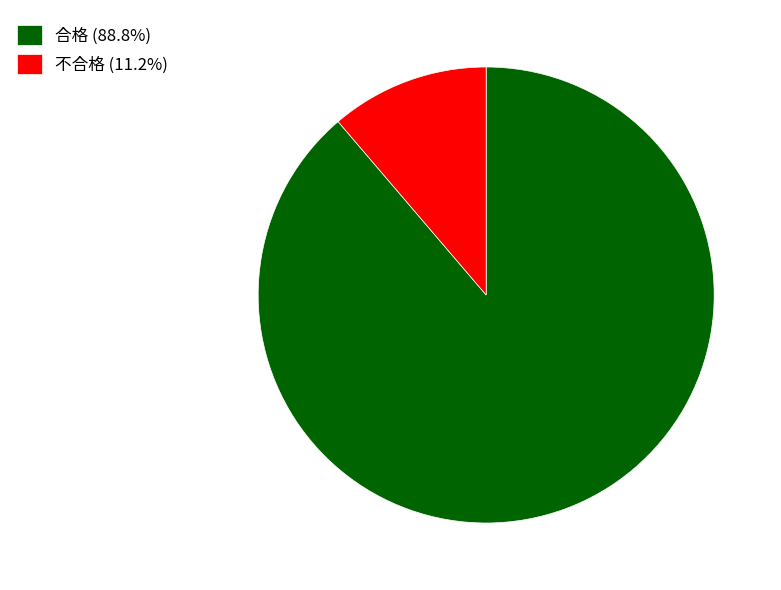

Does 合格 (88.8%) account for over 50% of the chart?

Yes